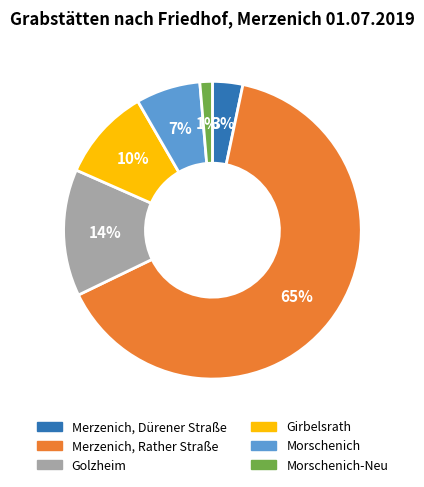

To the nearest percent, what is the average slice percentage?

17%